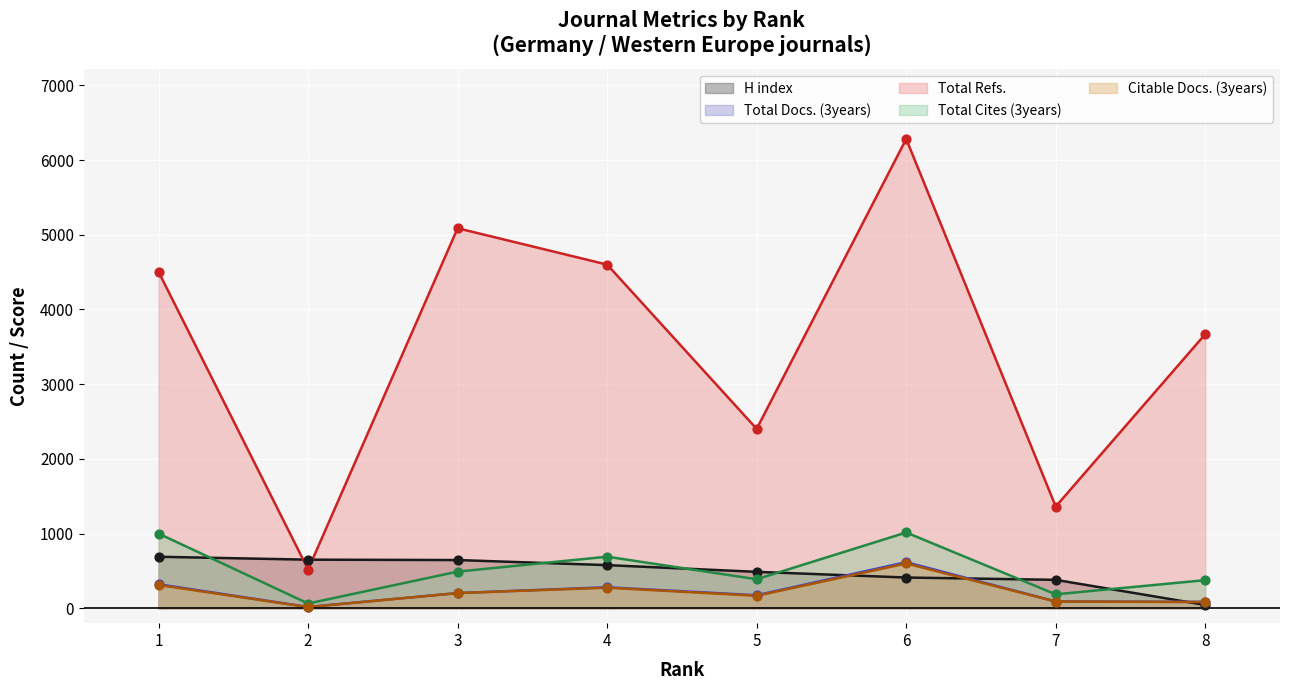

Which series contains the lowest Y value?

Citable Docs. (3years)